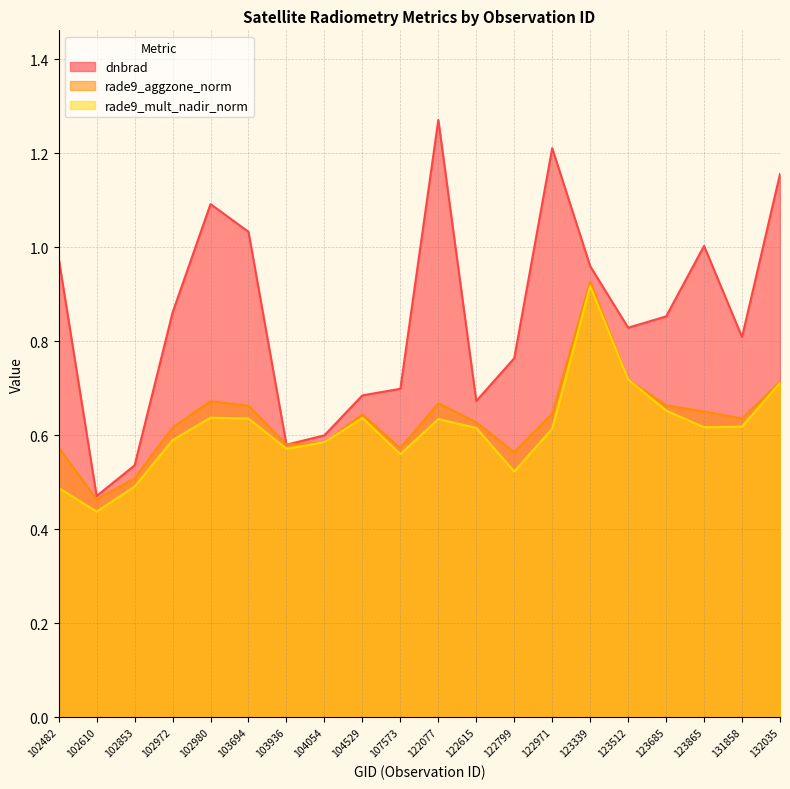

What is the difference between the maximum and second lowest values in the dnbrad series?

0.7